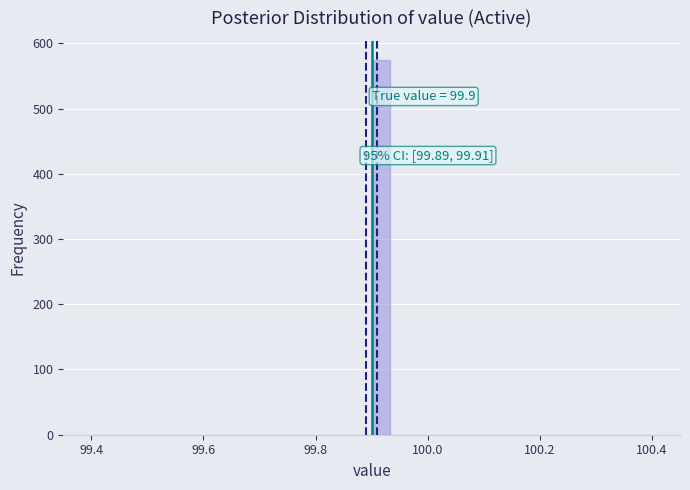

Around what value on the x-axis is the tallest bar? Give the approximate position of its centre, as read against the axis.

99.92